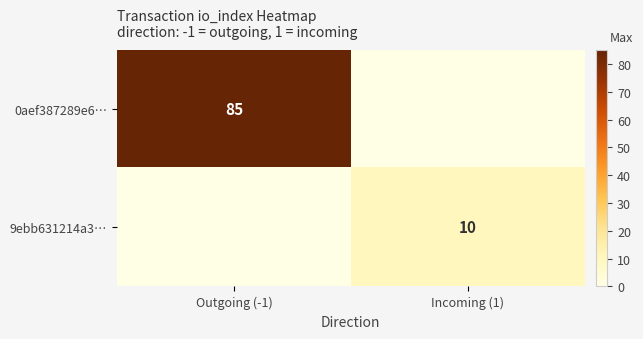

Is it true that 0aef387289e6… equals 85 at Outgoing (-1)?

True